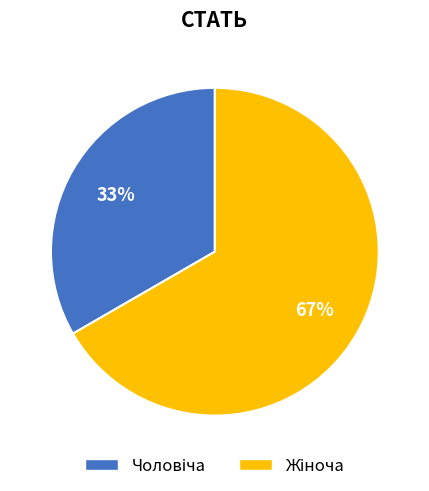

Is there a majority slice in this chart?

Yes